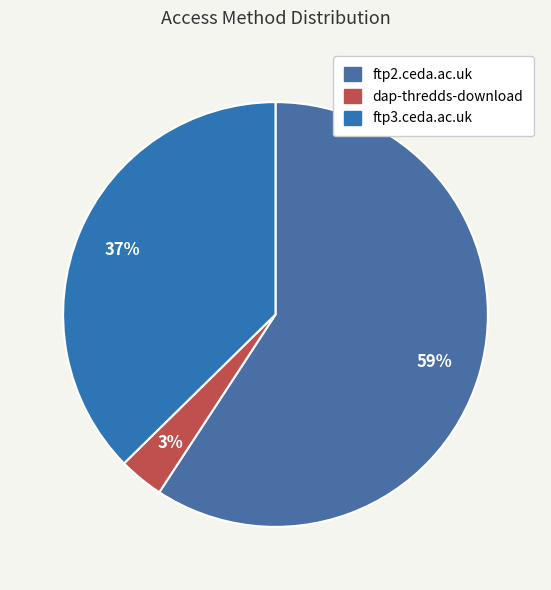

How many slices are in this pie chart?

3